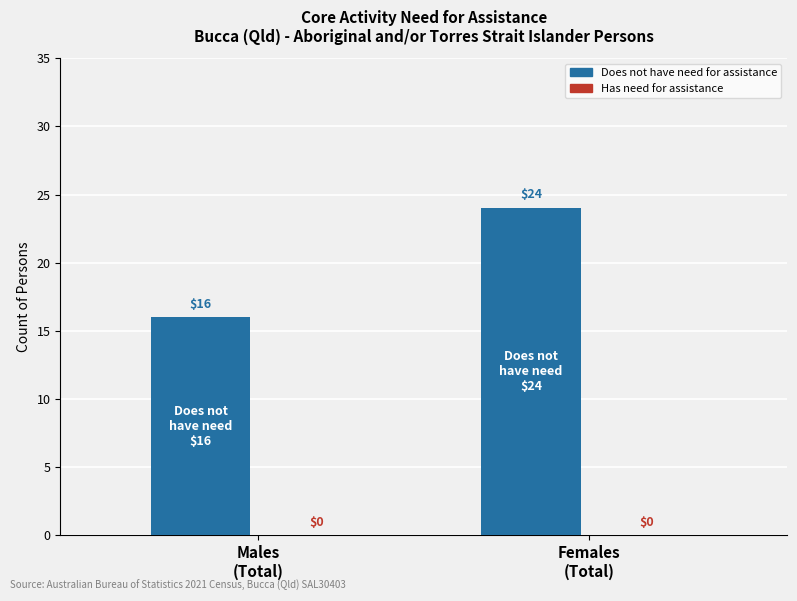

What is the value of the 2nd bar from the left?

24